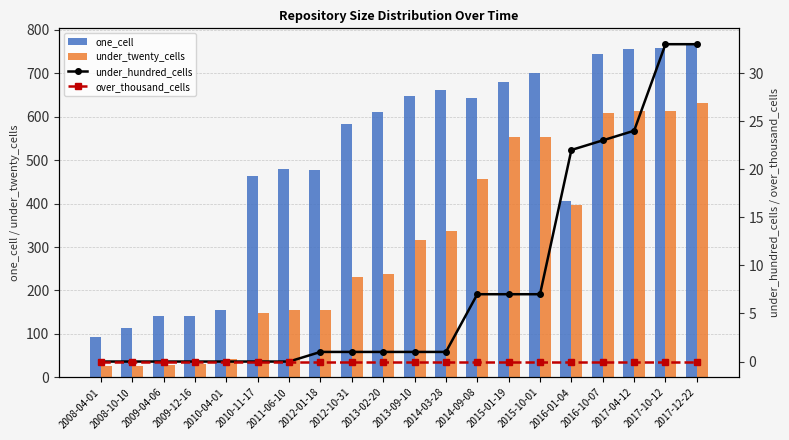

What is the approximate value of under_hundred_cells at 2015-10-01, to the nearest 5?

5